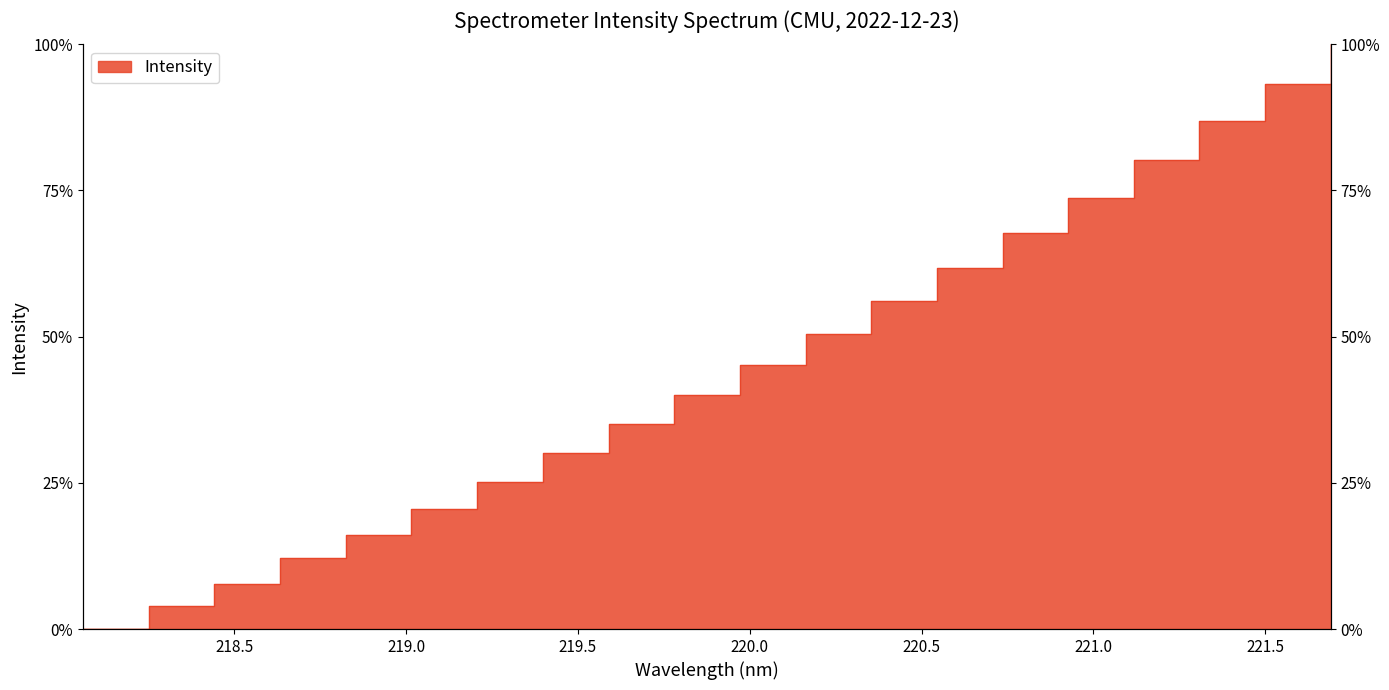

List the labels in order of value, smallest first.

218.0596, 218.2508, 218.442, 218.6332, 218.8244, 219.0156, 219.2067, 219.3979, 219.589, 219.7801, 219.9712, 220.1623, 220.3533, 220.5444, 220.7354, 220.9264, 221.1174, 221.3083, 221.4993, 221.6902